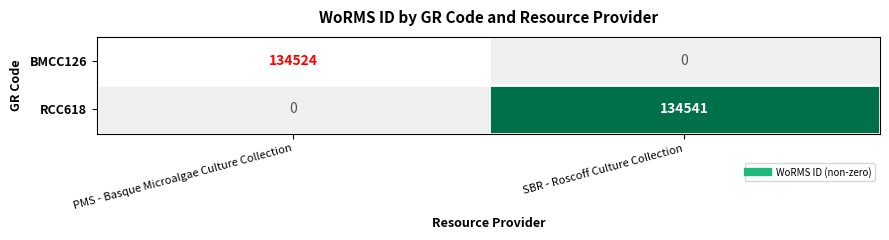

Which category has the lowest value in the BMCC126 series?

SBR - Roscoff Culture Collection